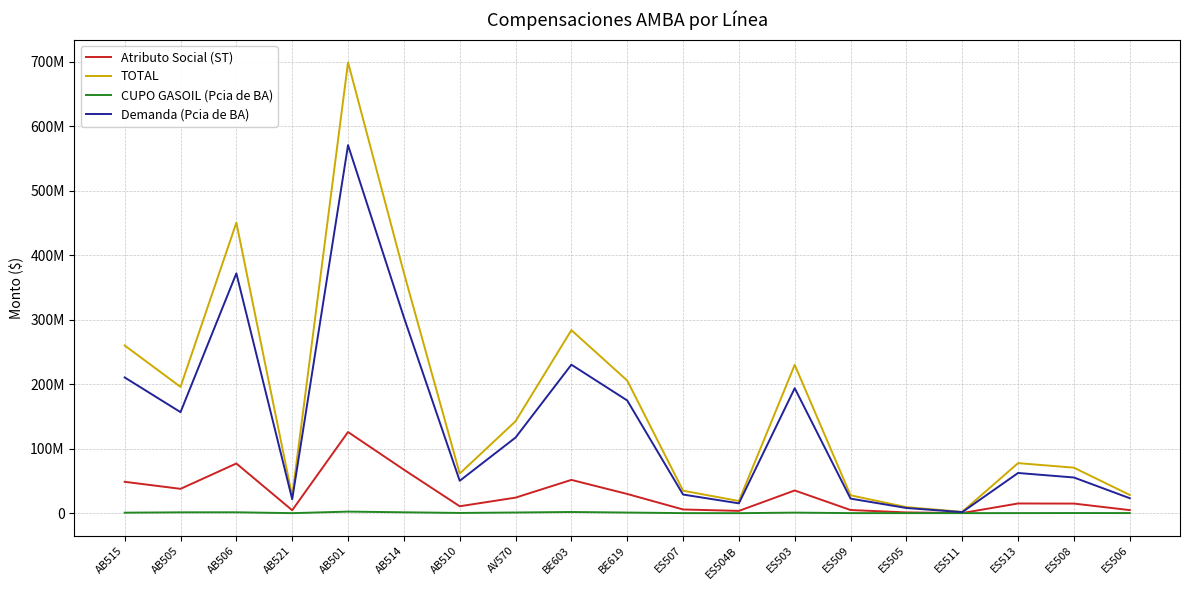

What is the difference between the second highest and minimum values in the CUPO GASOIL (Pcia de BA) series?

1832252.1